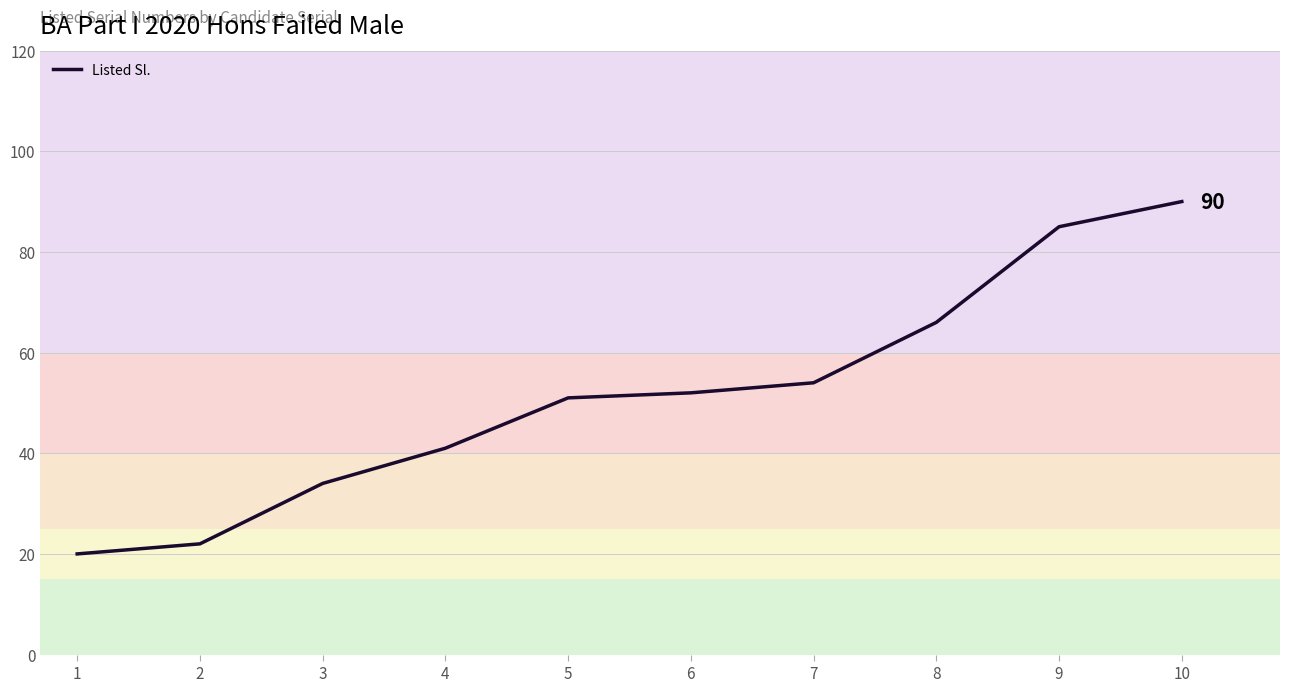

What is the ratio of the value at 5 to the value at 8?

0.8